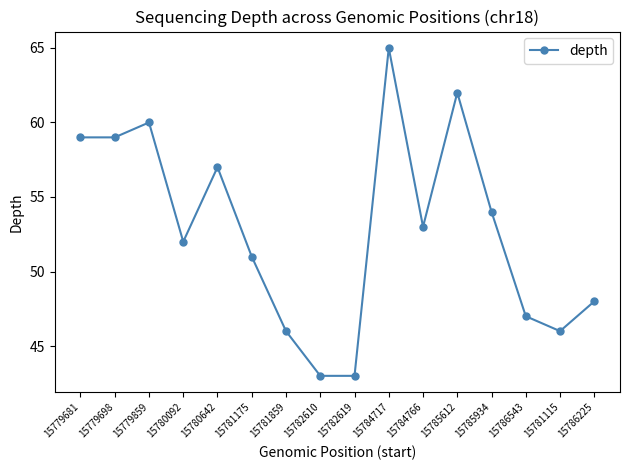

What is the greatest value displayed?

65